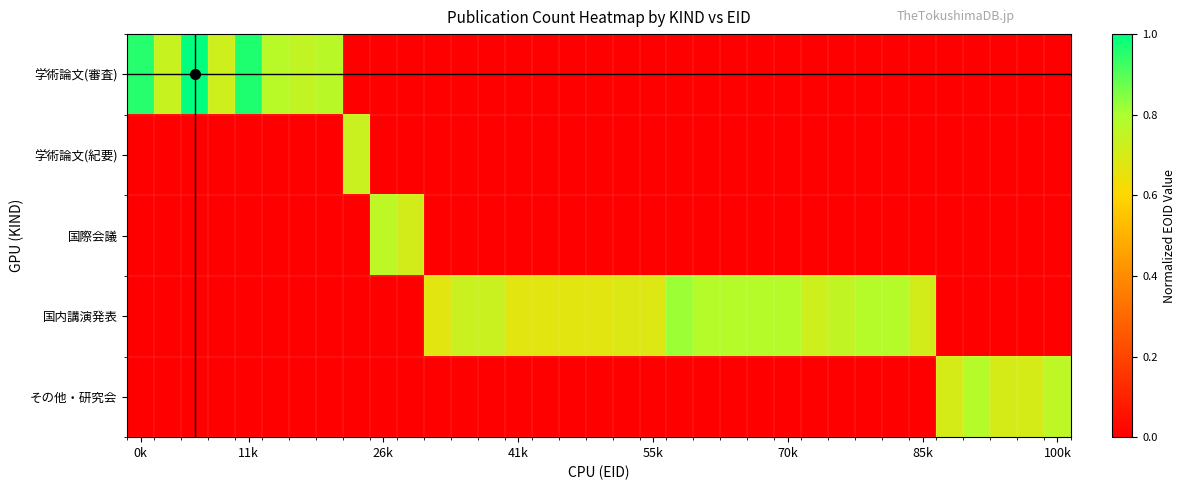

Count the number of data series in this chart.

5